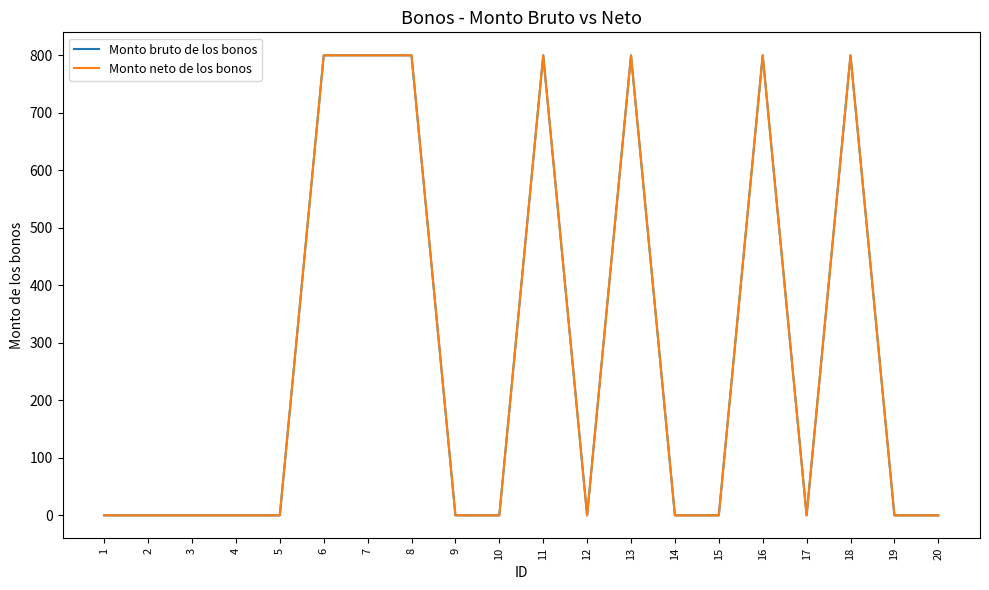

Reading right to left, what are all the values shown in this chart?

Monto bruto de los bonos: 20=0	19=0	18=800	17=0	16=800	15=0	14=0	13=800	12=0	11=800	10=0	9=0	8=800	7=800	6=800	5=0	4=0	3=0	2=0	1=0
Monto neto de los bonos: 20=0	19=0	18=800	17=0	16=800	15=0	14=0	13=800	12=0	11=800	10=0	9=0	8=800	7=800	6=800	5=0	4=0	3=0	2=0	1=0